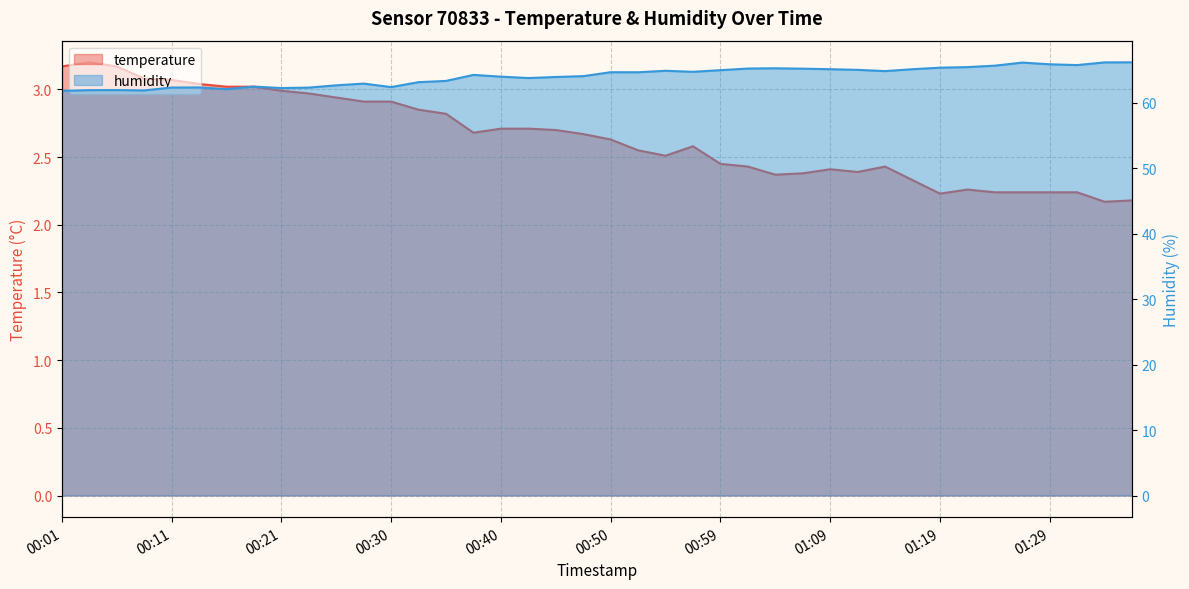

Reading right to left, transcribe all the data shown in this chart.

temperature: 01:36=2.2	01:34=2.2	01:31=2.2	01:29=2.2	01:26=2.2	01:24=2.2	01:21=2.3	01:19=2.2	01:17=2.3	01:14=2.4	01:12=2.4	01:09=2.4	01:07=2.4	01:04=2.4	01:02=2.4	00:59=2.5	00:57=2.6	00:55=2.5	00:52=2.5	00:50=2.6	00:47=2.7	00:45=2.7	00:42=2.7	00:40=2.7	00:38=2.7	00:35=2.8	00:33=2.9	00:30=2.9	00:28=2.9	00:25=2.9	00:23=3.0	00:21=3.0	00:18=3.0	00:16=3.0	00:13=3.0	00:11=3.1	00:08=3.1	00:06=3.2	00:04=3.2	00:01=3.2
humidity: 01:36=66.2	01:34=66.2	01:31=65.8	01:29=65.9	01:26=66.1	01:24=65.7	01:21=65.4	01:19=65.3	01:17=65.1	01:14=64.8	01:12=65.0	01:09=65.1	01:07=65.2	01:04=65.3	01:02=65.2	00:59=65.0	00:57=64.7	00:55=64.9	00:52=64.7	00:50=64.7	00:47=64.1	00:45=63.9	00:42=63.8	00:40=64.0	00:38=64.2	00:35=63.3	00:33=63.1	00:30=62.4	00:28=62.9	00:25=62.7	00:23=62.3	00:21=62.2	00:18=62.5	00:16=62.1	00:13=62.3	00:11=62.3	00:08=61.9	00:06=61.9	00:04=61.9	00:01=61.8